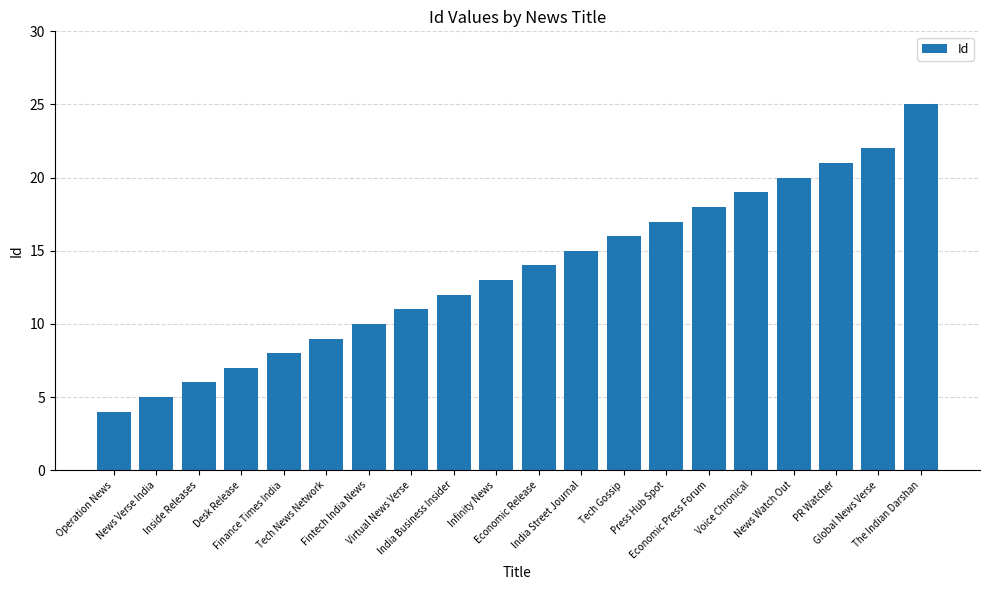

The chart shows a value of 22 at Global News Verse. True or false?

True